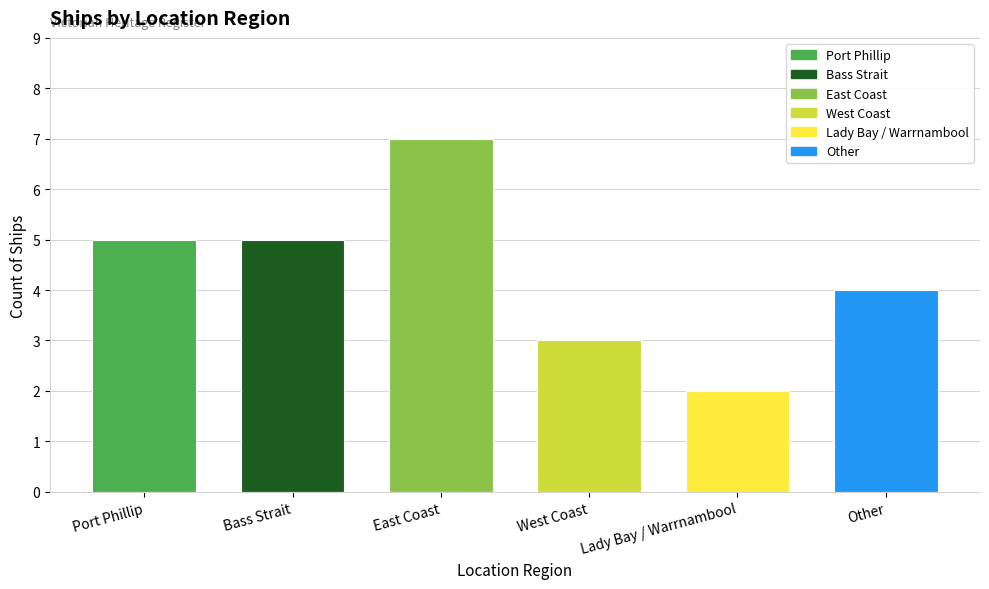

What is the difference between the second highest and second lowest values?

2